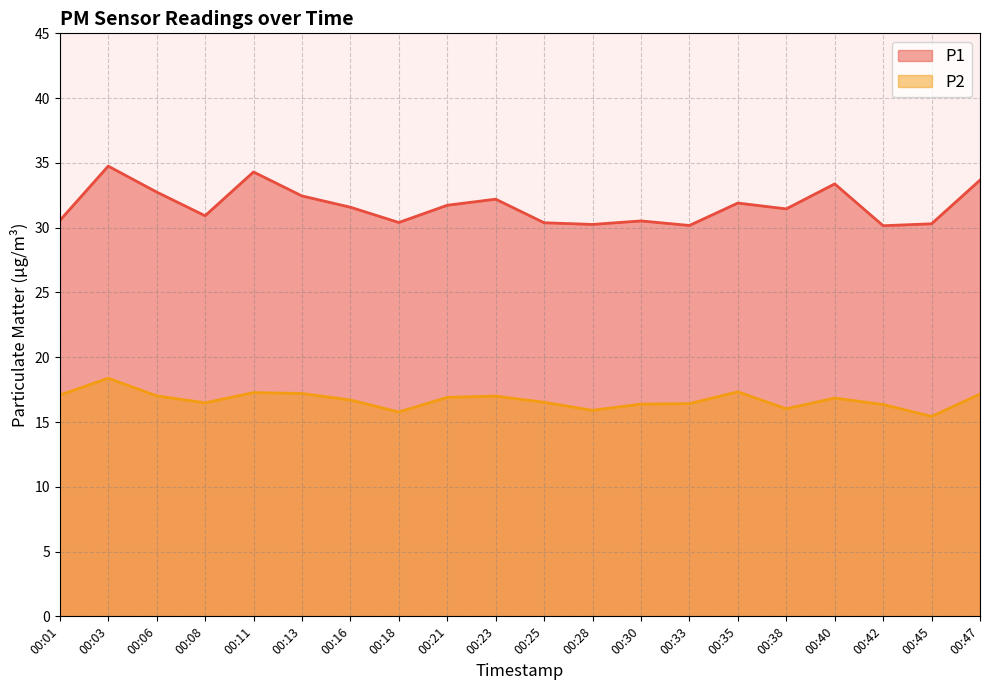

The value of P1 at 00:47 is 48.1. True or false?

False